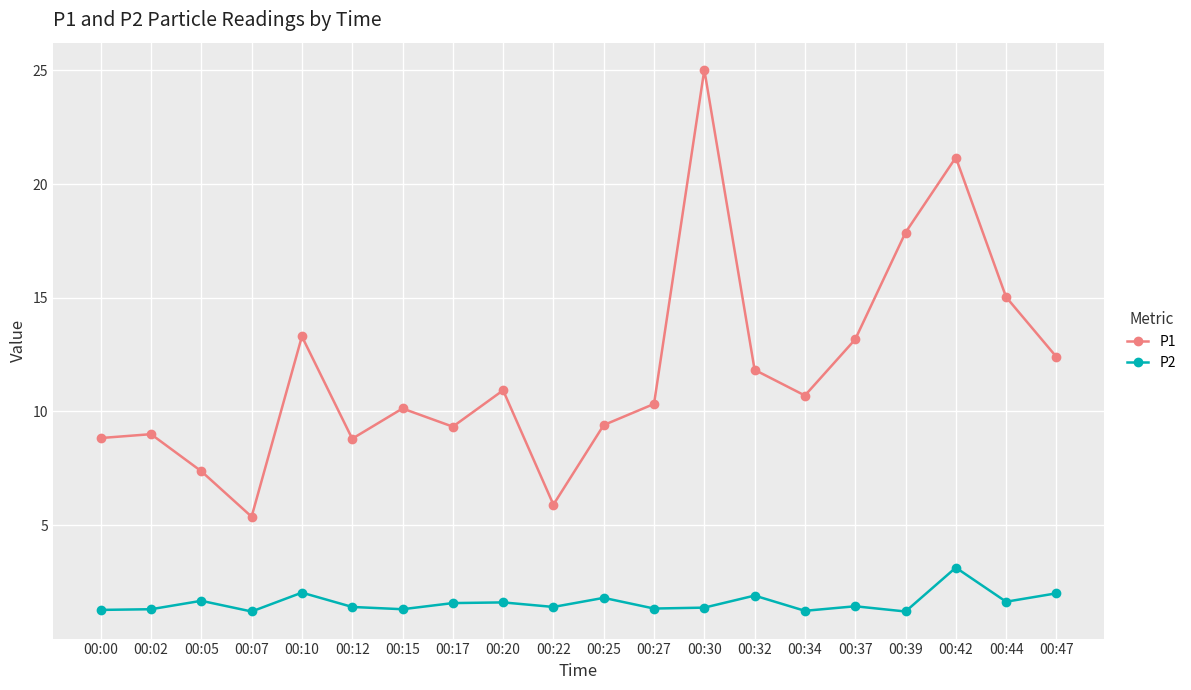

What is the value of the P1 point at the 16th from the left?

13.2